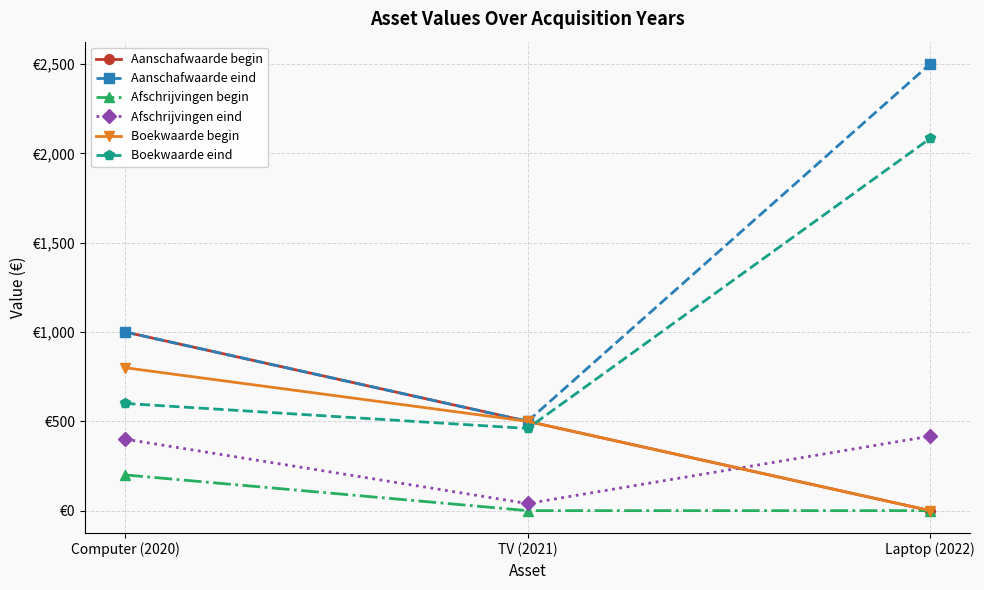

Which series has the widest spread of values?

Aanschafwaarde eind